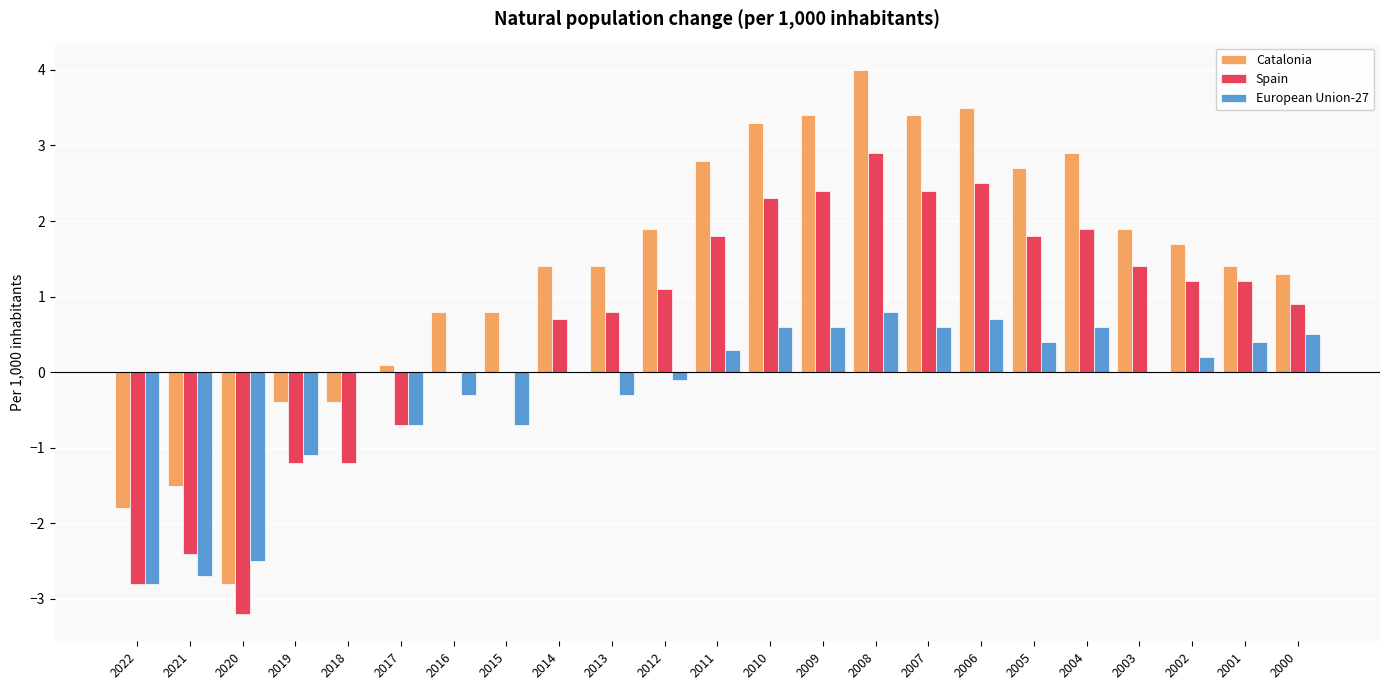

Does the chart contain stacked bars?

No